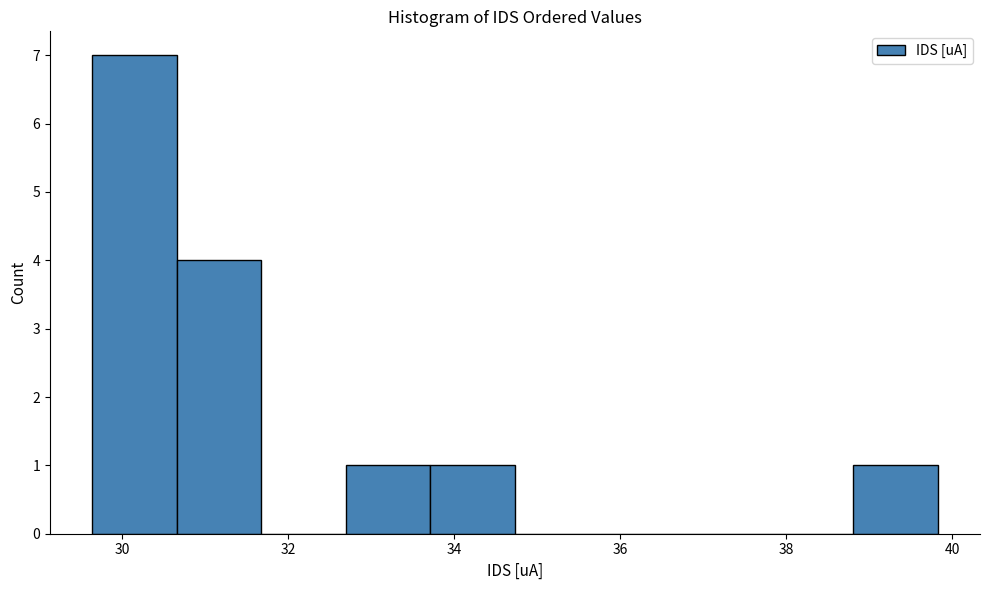

Which range on the x-axis has the tallest bar?

29.6 to 30.6